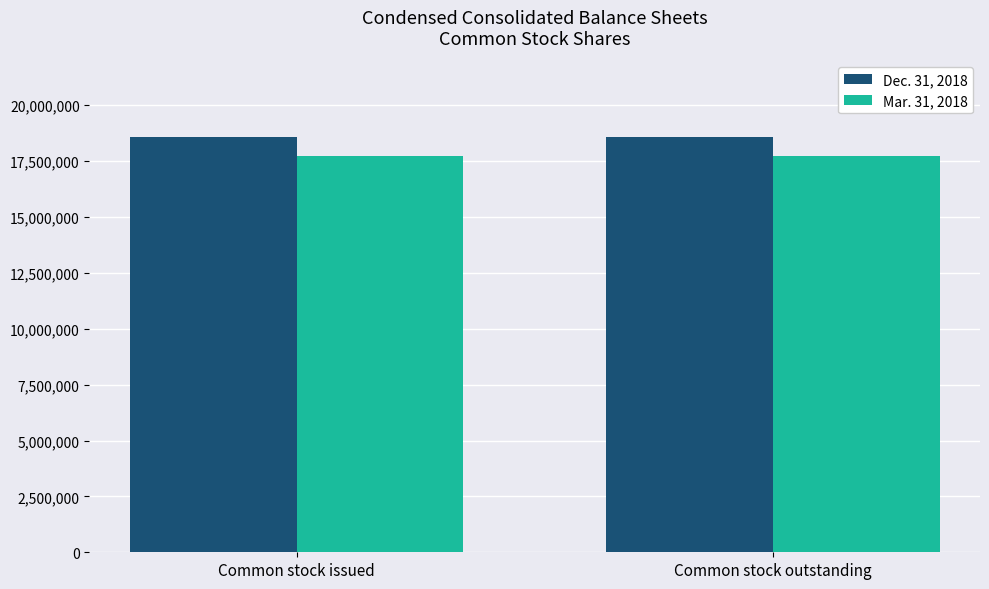

What is the spread (max minus min) of values at Common stock outstanding?

837612